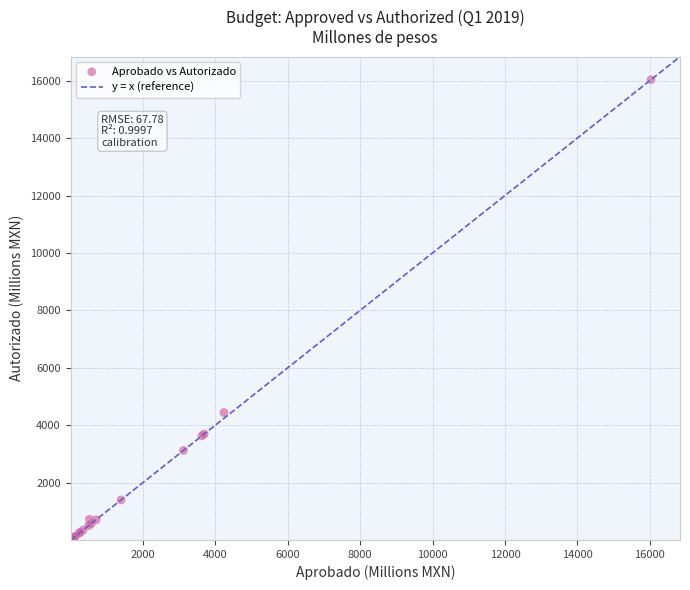

What Y value in the scatter plot is closest to 8017?

4441.6